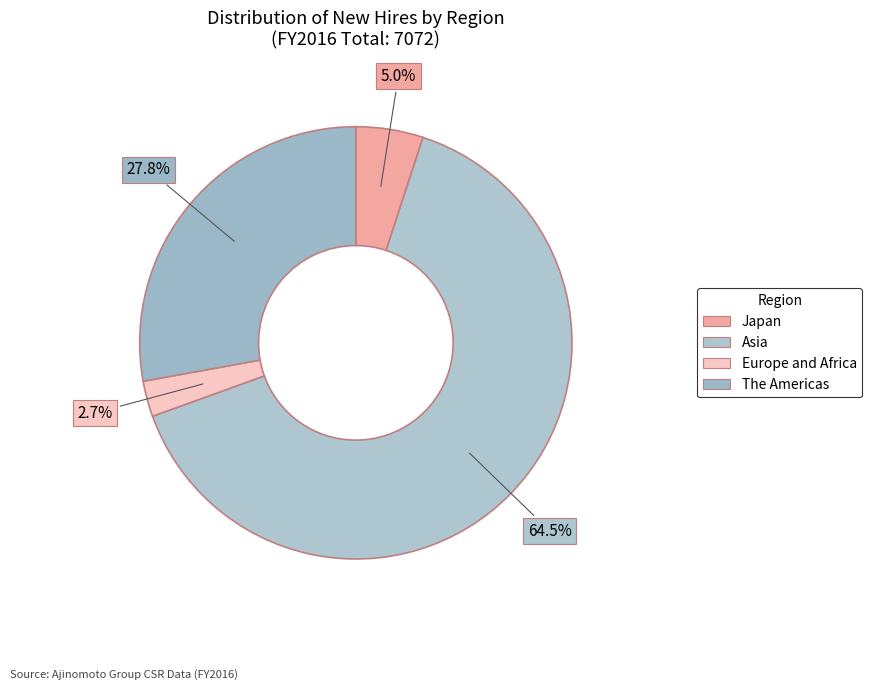

Count the number of slices in the pie.

4